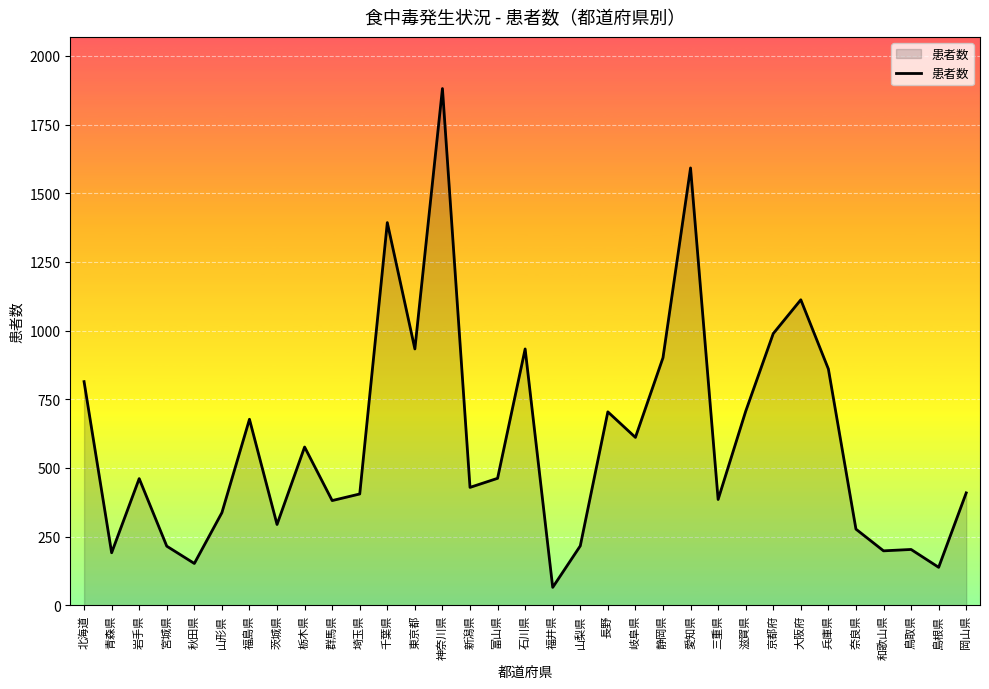

At which category does the data reach its first local peak?

岩手県